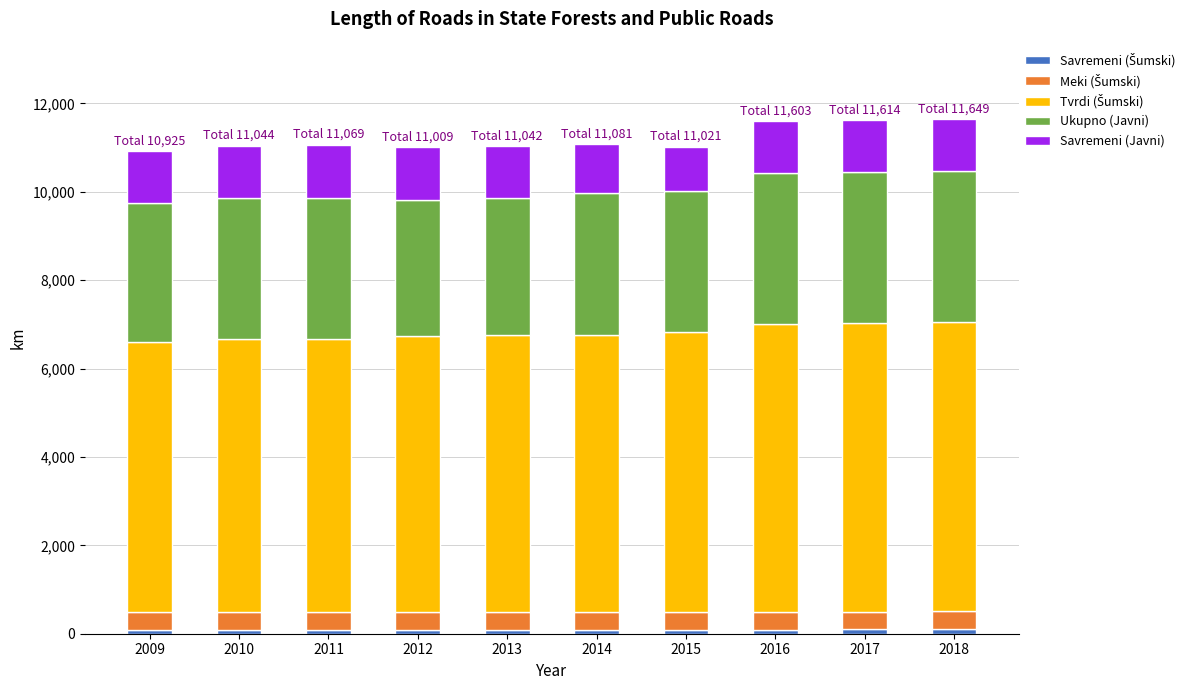

Which series has the largest total across all categories?

Tvrdi (Šumski)